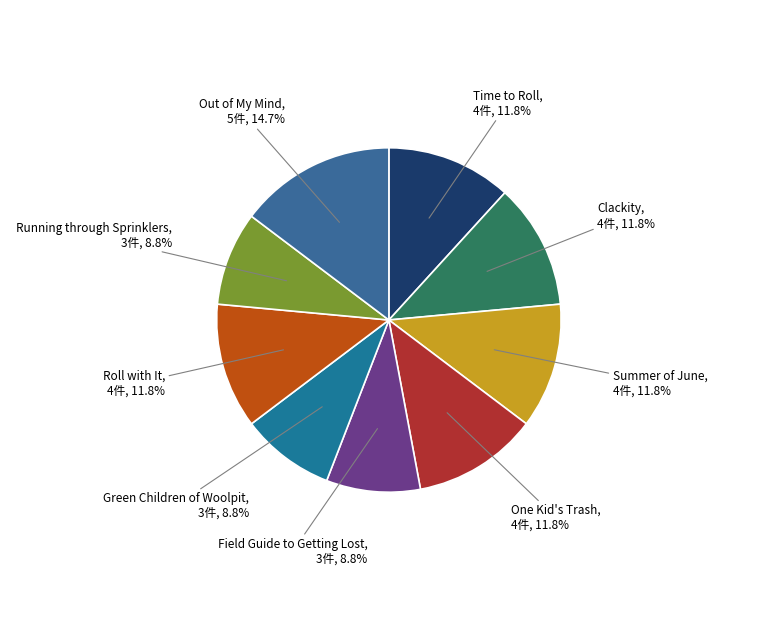

What portion of the pie excludes Summer of June?

88.2%